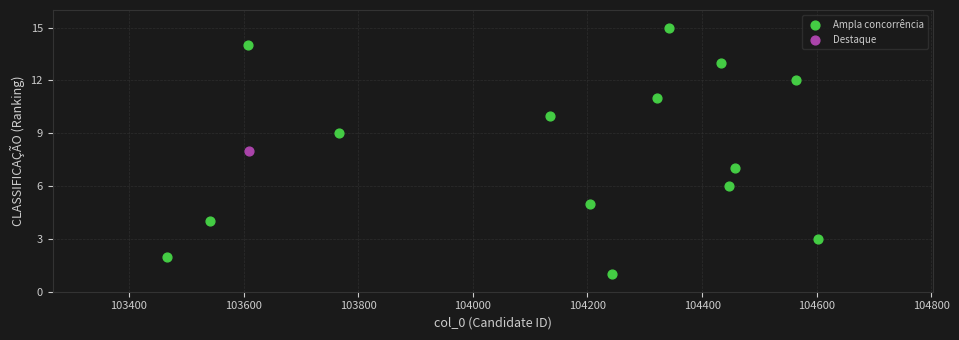

What are all the series names shown in the legend?

Ampla concorrência, Destaque